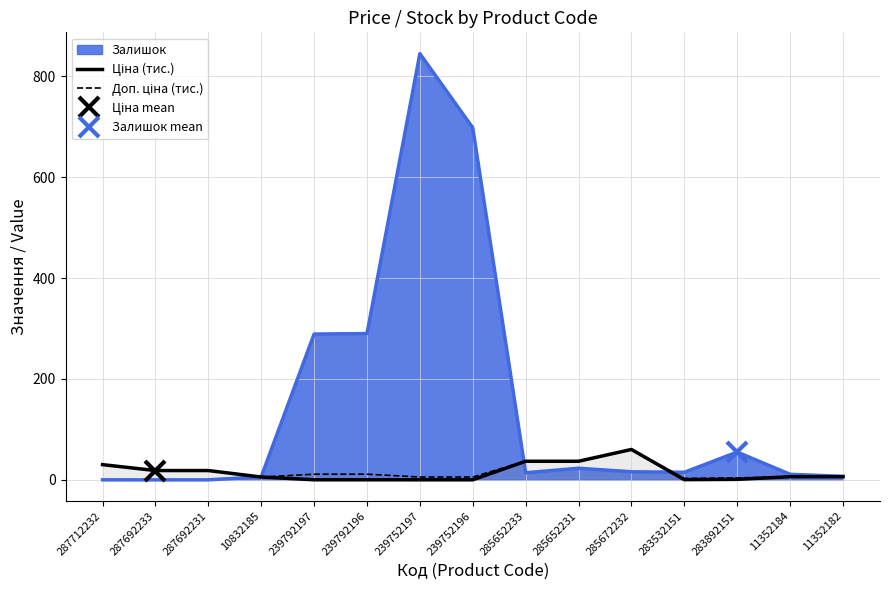

Is it true that Залишок equals 472.9 at 239792196?

False